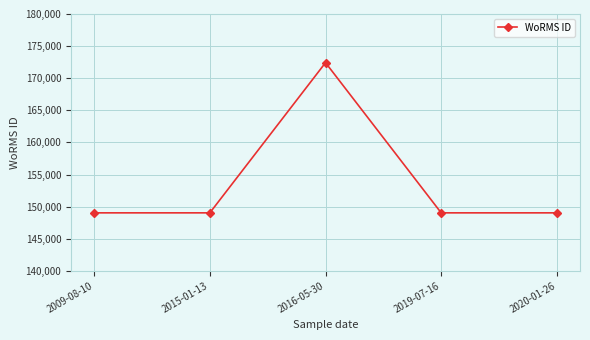

What is the maximum value shown in the chart?

172419